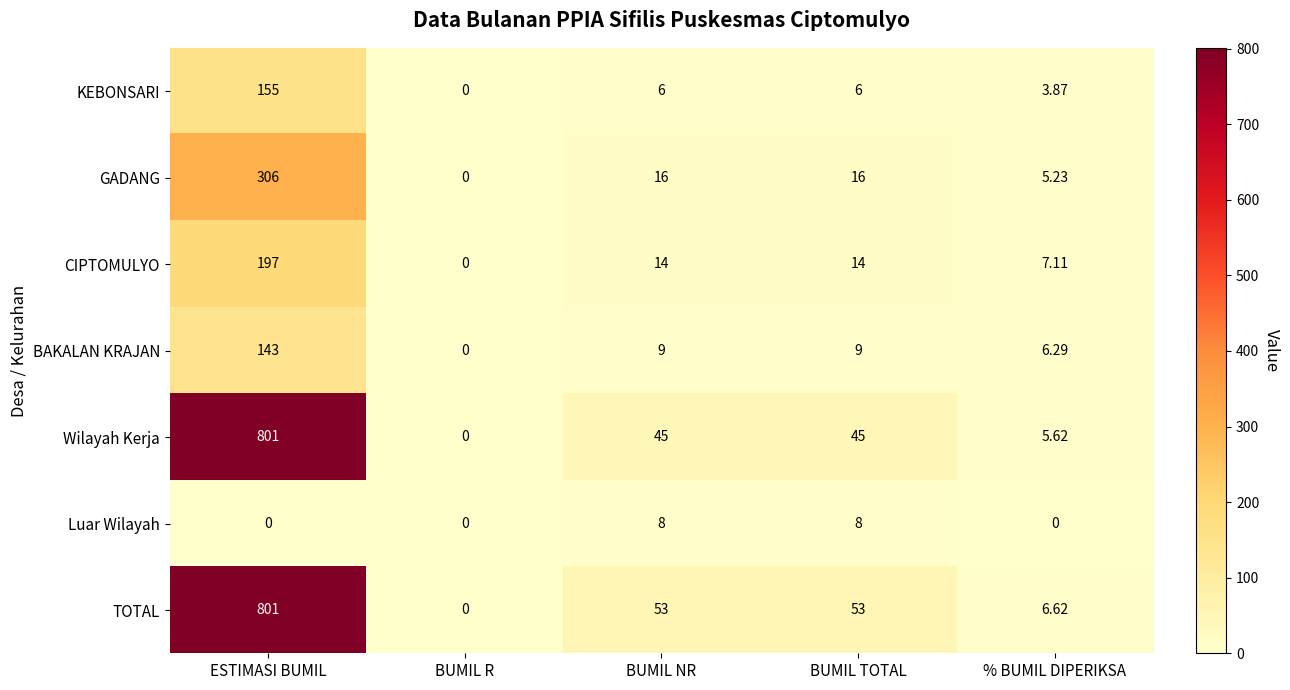

Which series changed the most between ESTIMASI BUMIL and BUMIL TOTAL?

Wilayah Kerja